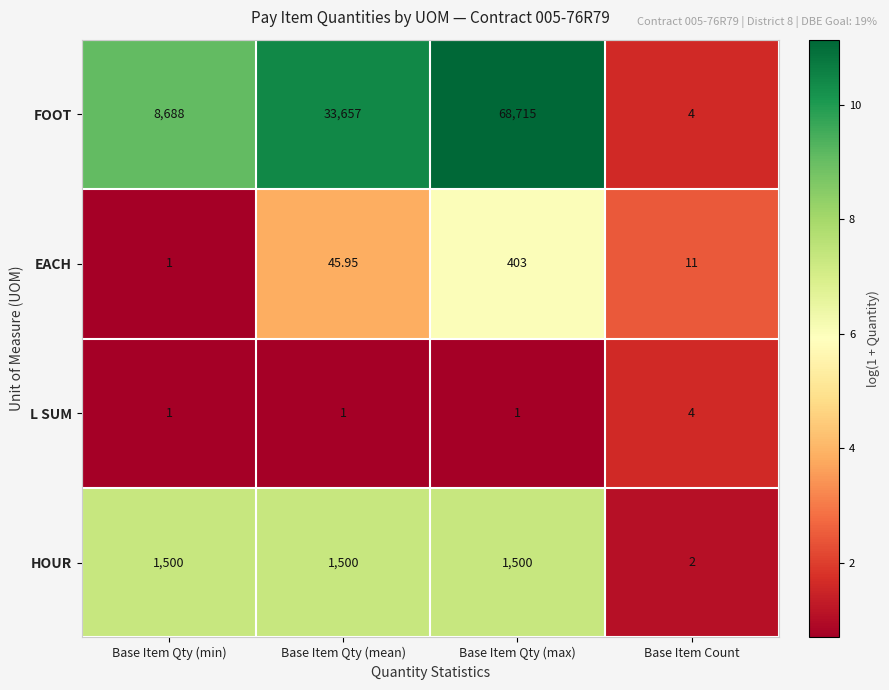

Rank the series by their maximum value, from lowest to highest.

L SUM, EACH, HOUR, FOOT